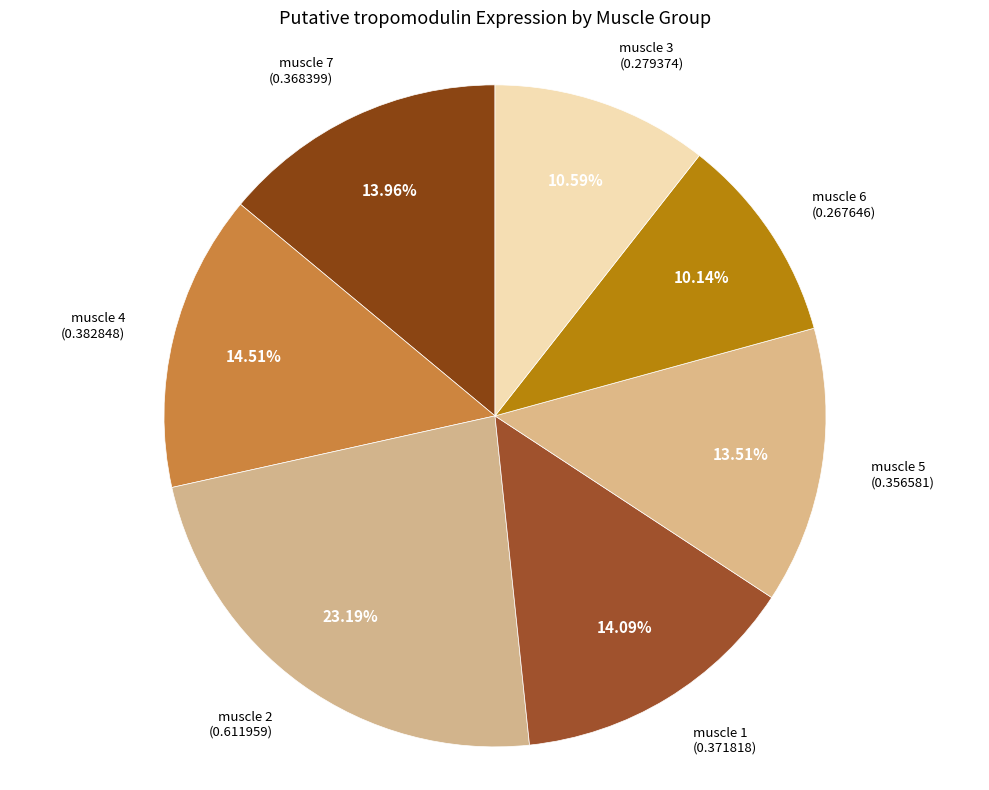

How many slices are in this pie chart?

7